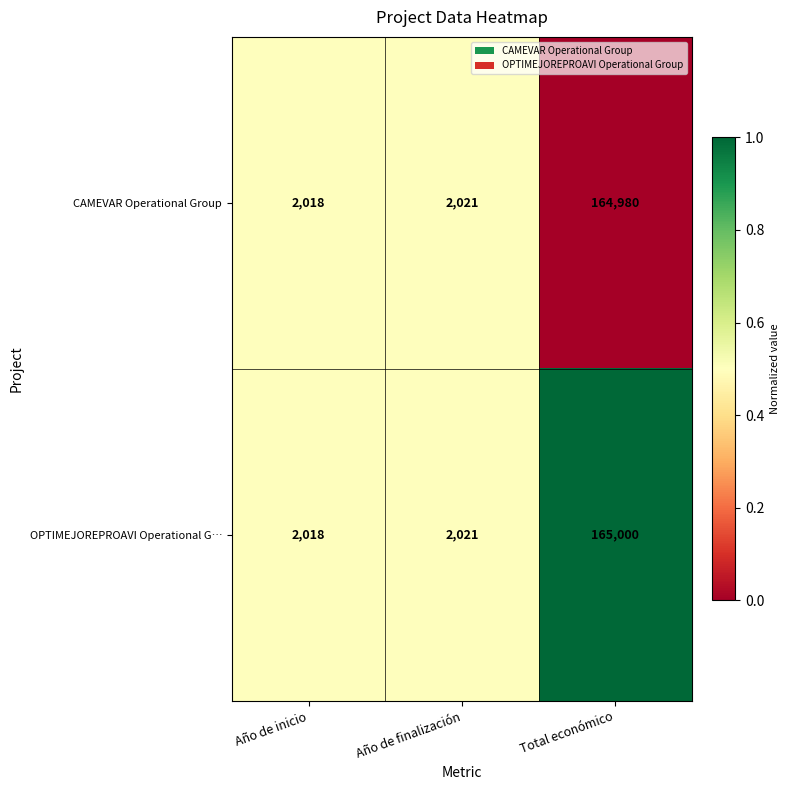

What is the difference between the highest and lowest values at Total económico?

20